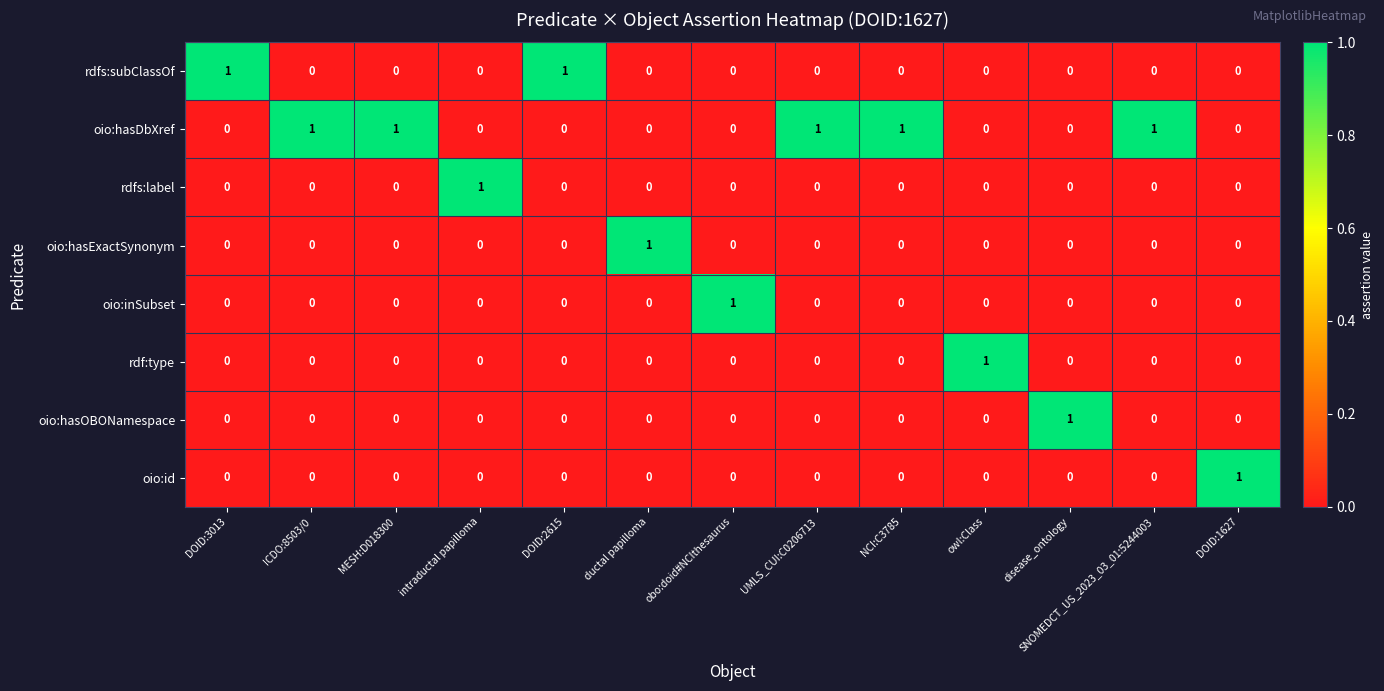

The value of rdfs:label at obo:doid#NCIthesaurus is 1. True or false?

False